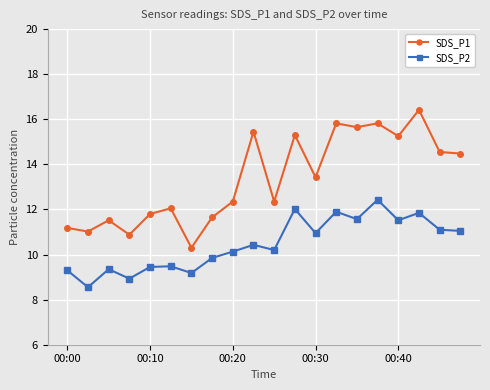

True or false: SDS_P2 and SDS_P1 cross at least once.

False